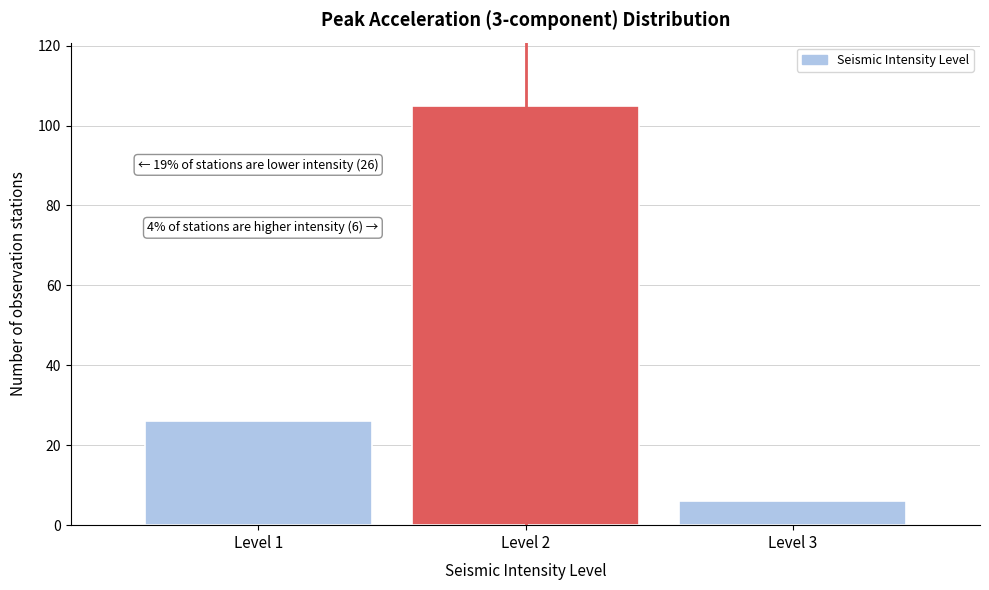

Which range on the x-axis has the tallest bar?

1.5 to 2.5